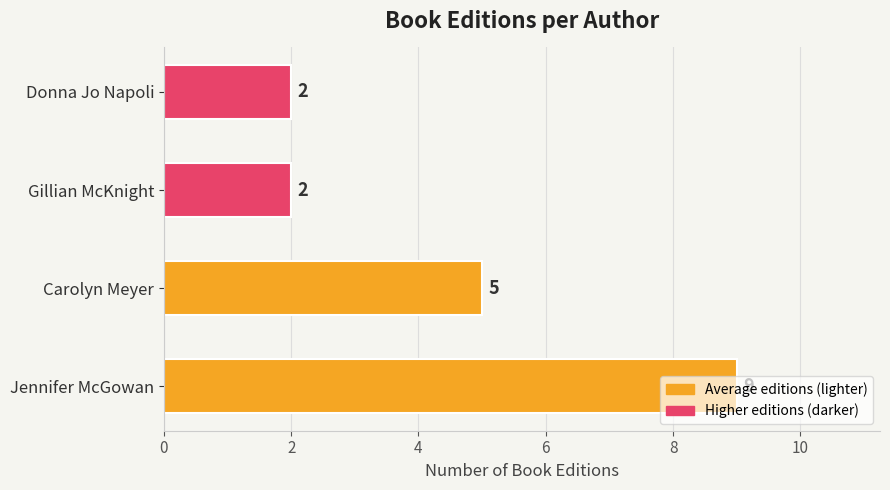

What is the difference between the second highest and minimum values?

3